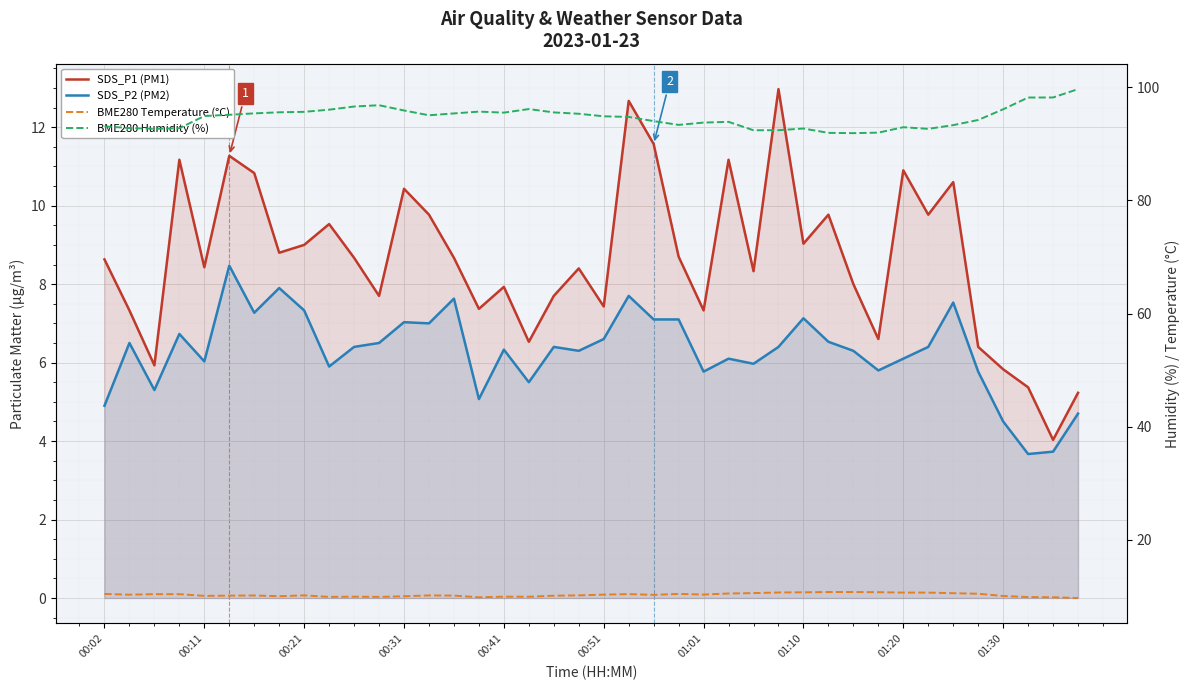

True or false: SDS_P2 (PM2) and BME280 Temperature (°C) intersect in this chart.

False